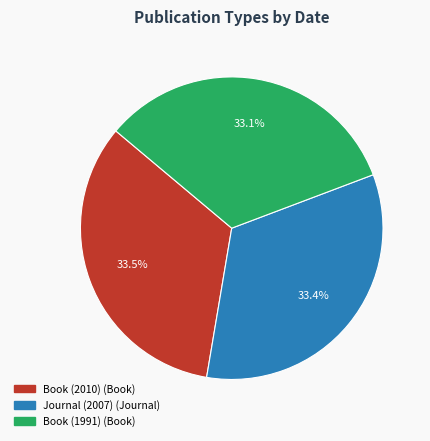

To the nearest percent, what is the combined percentage of Book (2010) and Book (1991)?

67%